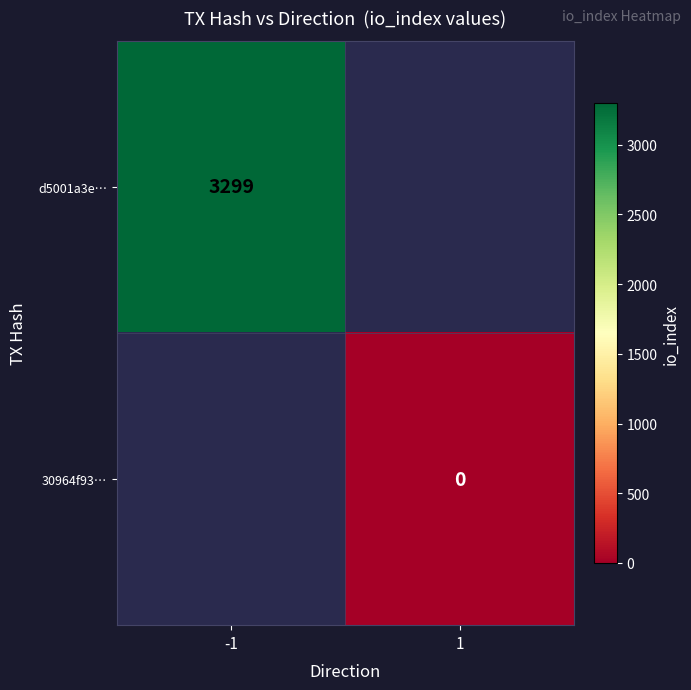

The value of d5001a3e… at -1 is 5150. True or false?

False